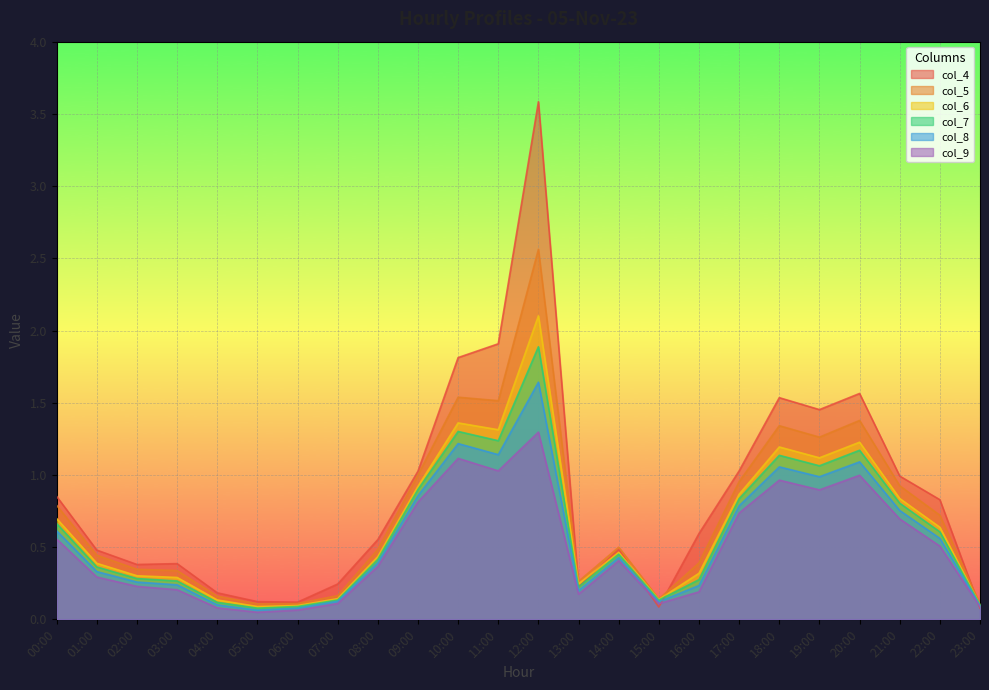

True or false: col_9 and col_5 intersect in this chart.

False